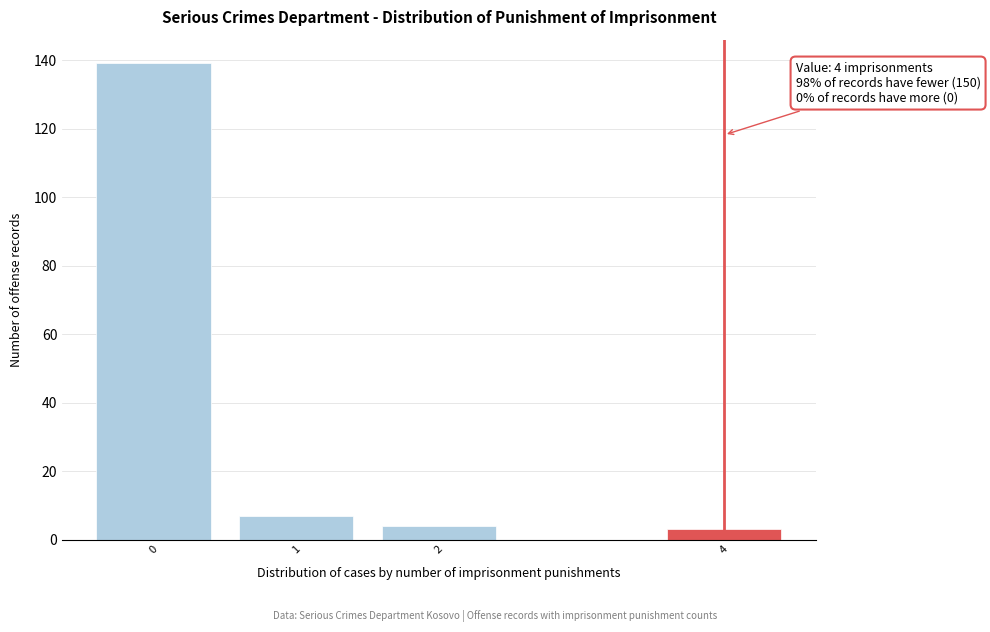

Reading left to right, list all the values displayed in this chart.

139	7	4	3